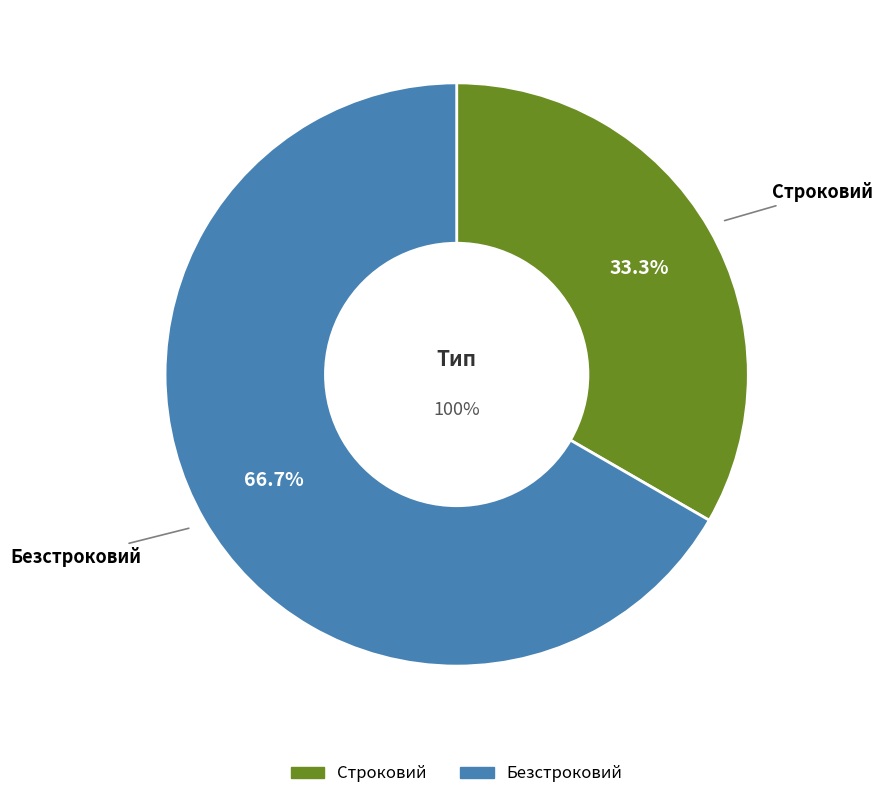

What is the ratio of the value at Безстроковий to the value at Строковий?

2.0